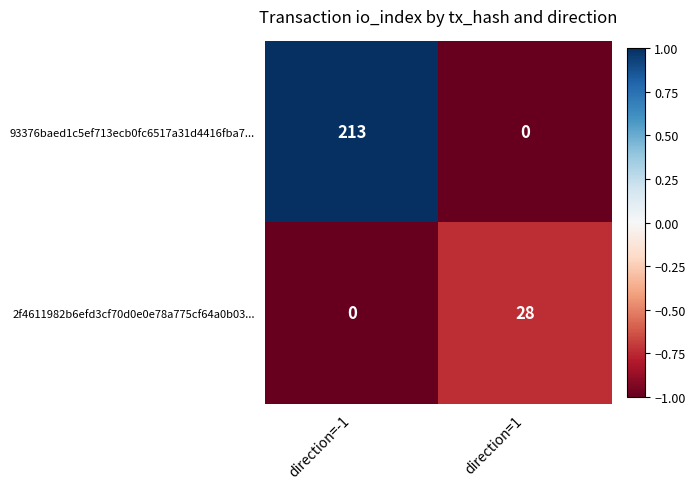

At which label is 93376baed1c5ef713ecb0fc6517a31d4416fba7... closest to 106?

direction=1